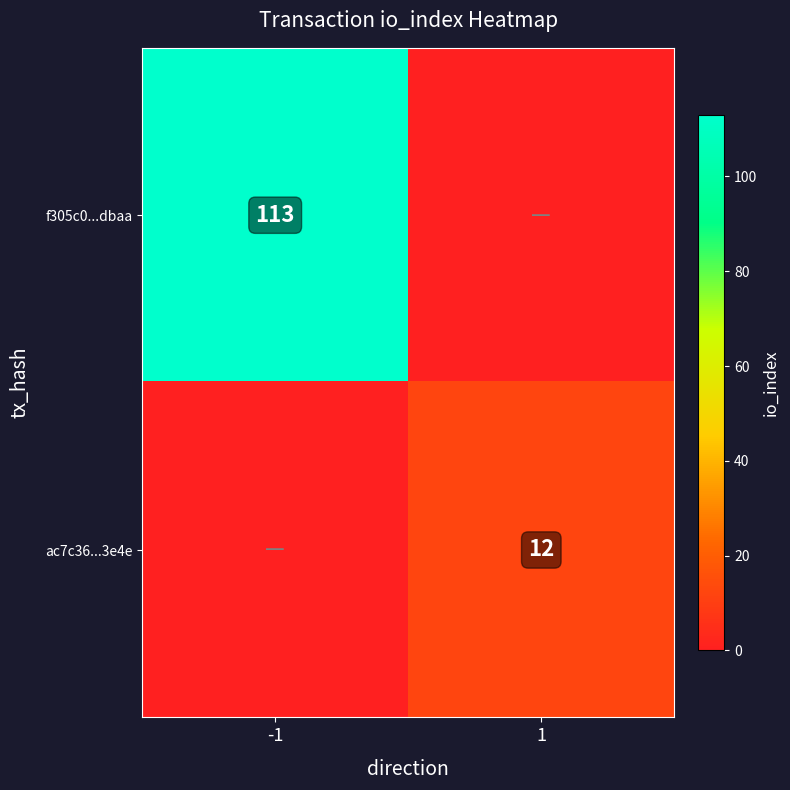

The value of ac7c36...3e4e at 1 is 12. True or false?

True